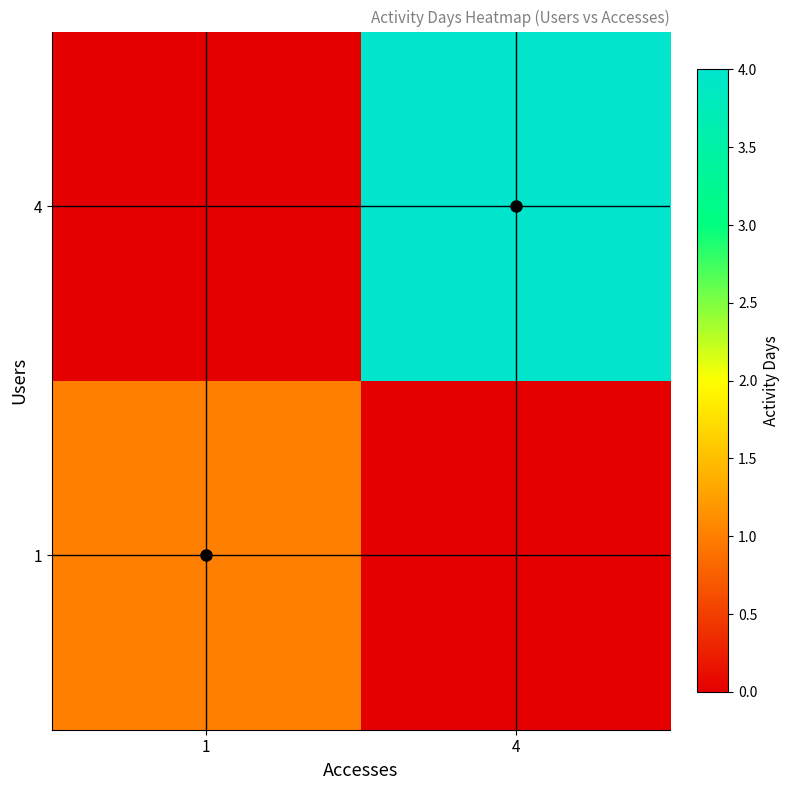

Reading left to right, transcribe all the data shown in this chart.

1: 1=1	4=0
4: 1=0	4=4